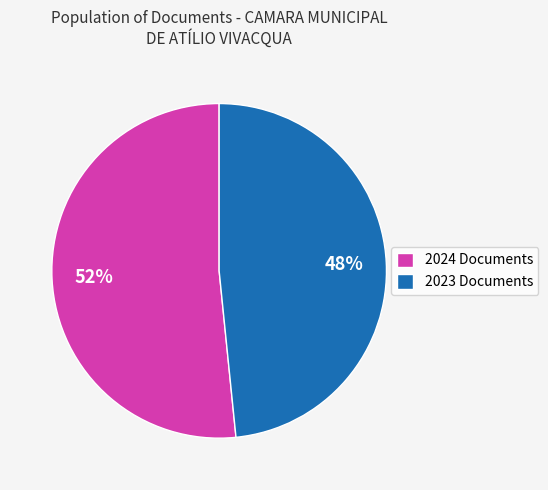

To the nearest percent, what is the combined percentage of 2023 Documents and 2024 Documents?

100%